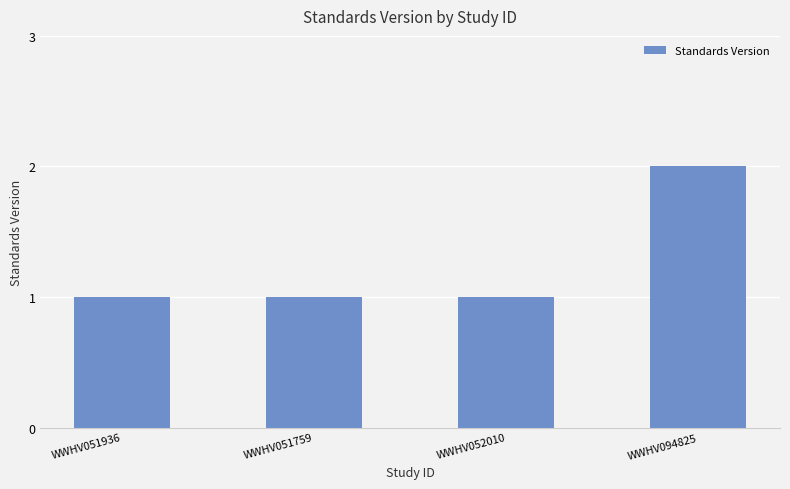

Reading left to right, what are all the values shown in this chart?

WWHV051936=1	WWHV051759=1	WWHV052010=1	WWHV094825=2